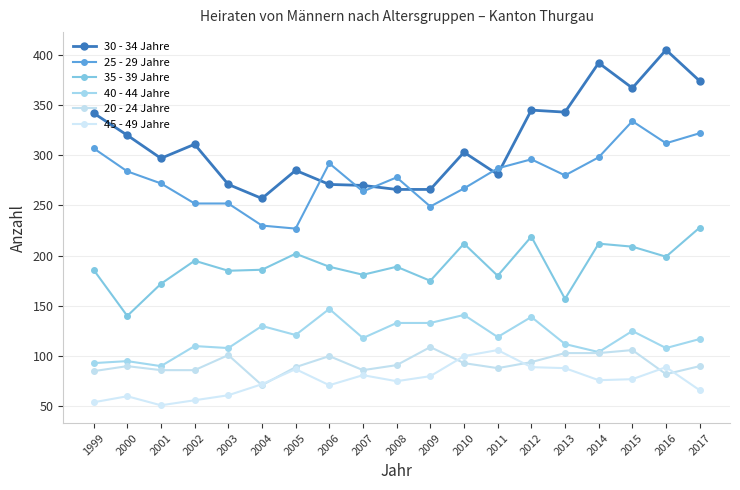

Reading right to left, extract all data points from this chart.

30 - 34 Jahre: 374	405	367	392	343	345	281	303	266	266	270	271	285	257	271	311	297	320	342
25 - 29 Jahre: 322	312	334	298	280	296	287	267	249	278	264	292	227	230	252	252	272	284	307
35 - 39 Jahre: 228	199	209	212	157	219	180	212	175	189	181	189	202	186	185	195	172	140	186
40 - 44 Jahre: 117	108	125	104	112	139	119	141	133	133	118	147	121	130	108	110	90	95	93
20 - 24 Jahre: 90	82	106	103	103	94	88	93	109	91	86	100	89	71	101	86	86	90	85
45 - 49 Jahre: 66	89	77	76	88	89	106	100	80	75	81	71	87	72	61	56	51	60	54